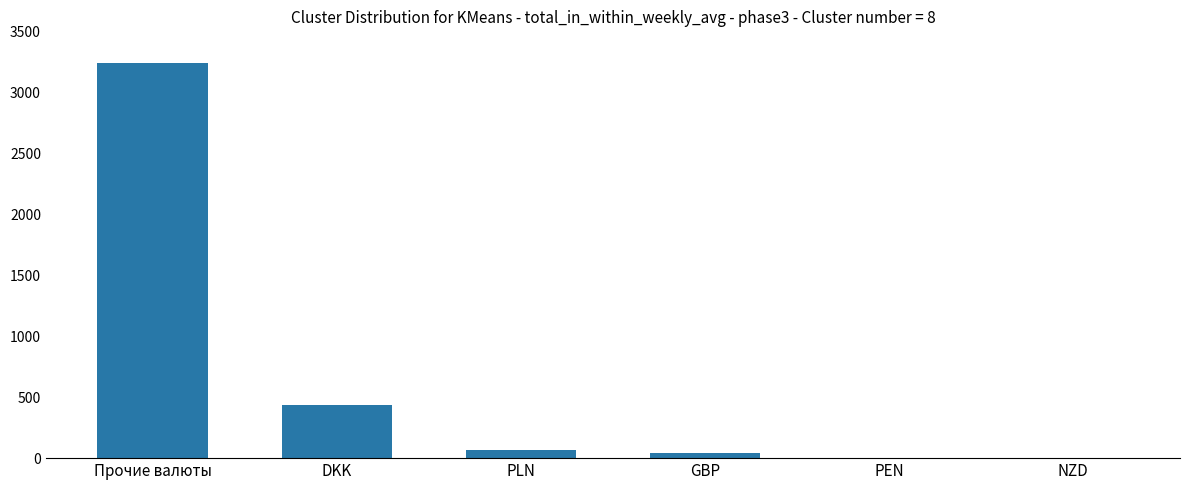

Where is the data nearest to the value 1621?

DKK